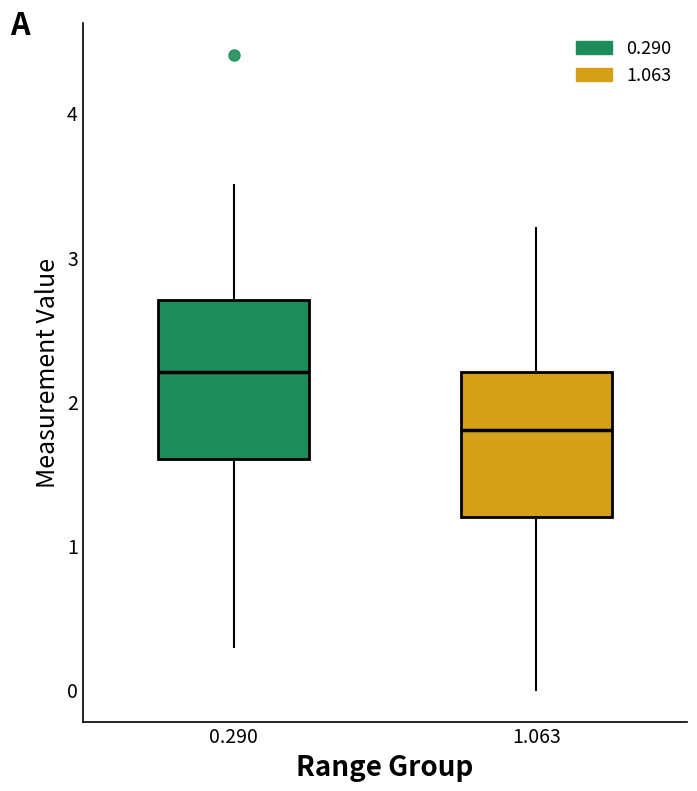

Reading left to right, transcribe this box plot: for each box, give where its median line is, the range the box spans, and where its two whiskers end, as read against the y-axis. The values are not printed on the chart, so give them approximately, as read against the axis.

0.290: median 2.2, box 1.6 to 2.7, whiskers 0.3 to 3.5
1.063: median 1.8, box 1.2 to 2.2, whiskers 0.0 to 3.2